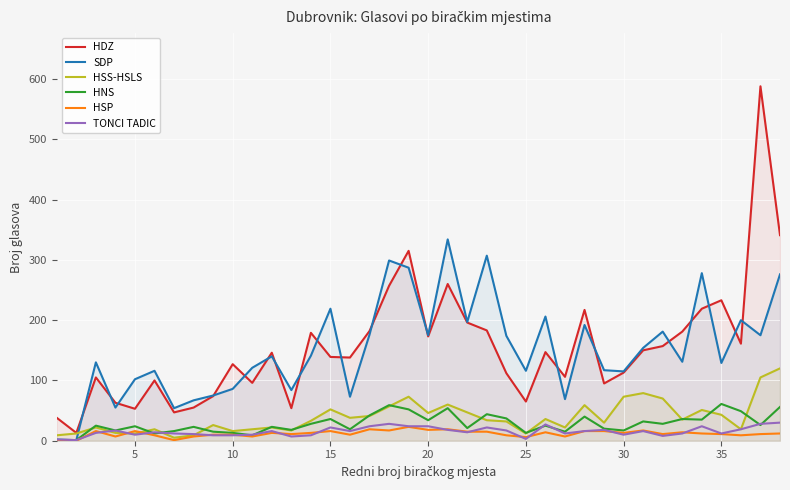

Which series has the largest range (max minus min)?

HDZ